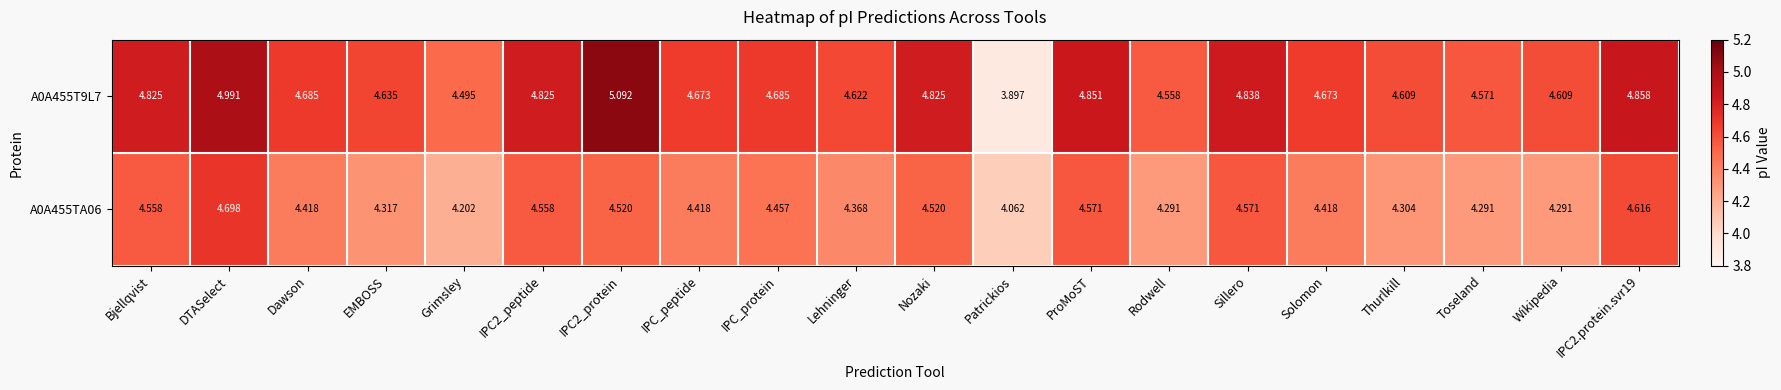

Is the value of A0A455TA06 at ProMoST greater than the value of A0A455T9L7 at Sillero?

No